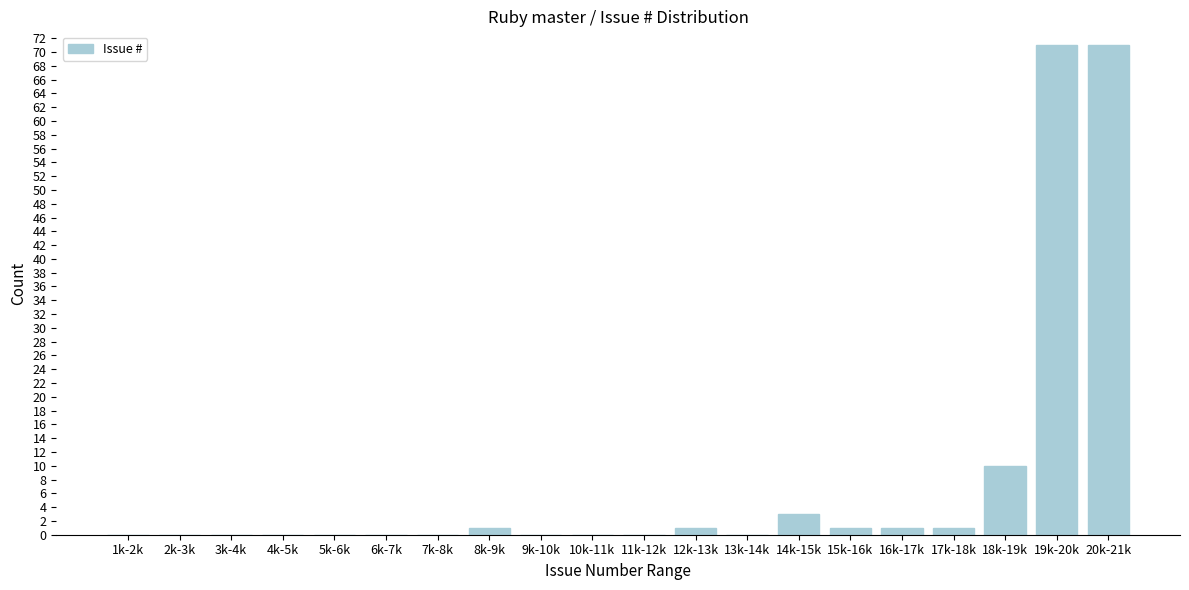

Reading left to right, list all the values displayed in this chart.

1k-2k=0	2k-3k=0	3k-4k=0	4k-5k=0	5k-6k=0	6k-7k=0	7k-8k=0	8k-9k=1	9k-10k=0	10k-11k=0	11k-12k=0	12k-13k=1	13k-14k=0	14k-15k=3	15k-16k=1	16k-17k=1	17k-18k=1	18k-19k=10	19k-20k=71	20k-21k=71